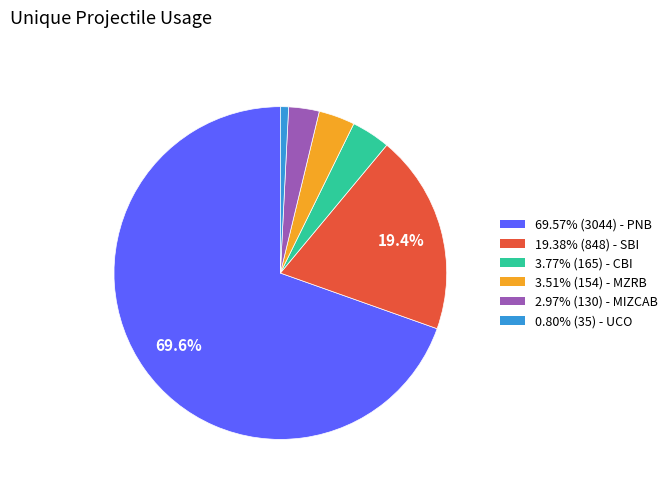

Do 69.57% (3044) - PNB and 3.77% (165) - CBI together represent more than half of the pie?

Yes